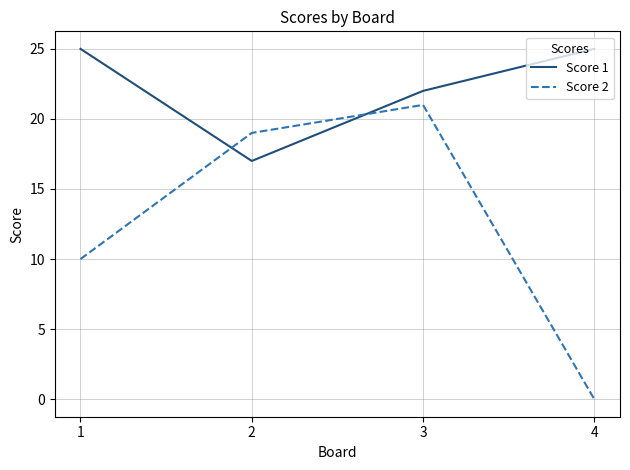

What is the difference between the Score 2 values at 3 and 1?

11